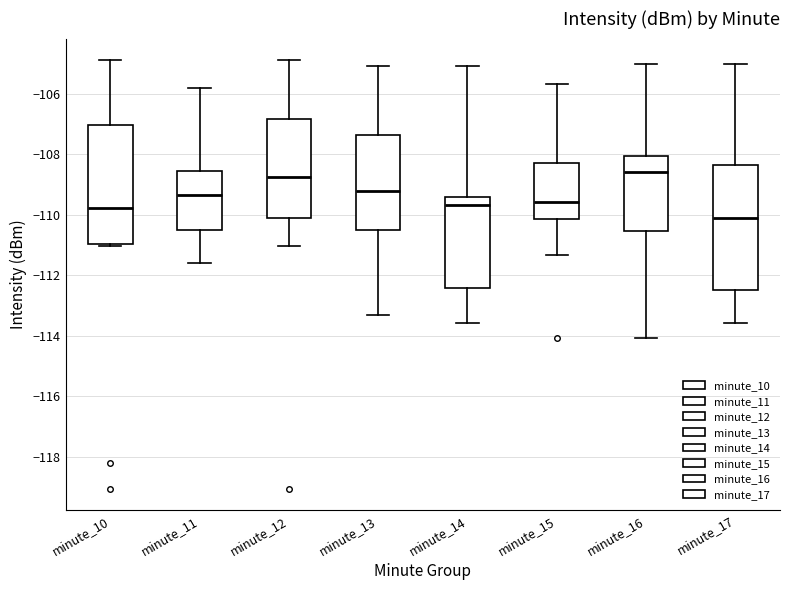

Reading left to right, read every box against the y-axis: the position of its median line, the range the box covers, and the ends of its whiskers. The values are not printed on the chart, so give them approximately, as read against the axis.

minute_10: median -109.8, box -111.0 to -107.0, whiskers -111.0 to -104.8
minute_11: median -109.4, box -110.6 to -108.6, whiskers -111.6 to -105.8
minute_12: median -108.8, box -110.0 to -106.8, whiskers -111.0 to -104.8
minute_13: median -109.2, box -110.6 to -107.4, whiskers -113.4 to -105.0
minute_14: median -109.6, box -112.4 to -109.4, whiskers -113.6 to -105.0
minute_15: median -109.6, box -110.2 to -108.2, whiskers -111.4 to -105.6
minute_16: median -108.6, box -110.6 to -108.0, whiskers -114.0 to -105.0
minute_17: median -110.0, box -112.4 to -108.4, whiskers -113.6 to -105.0